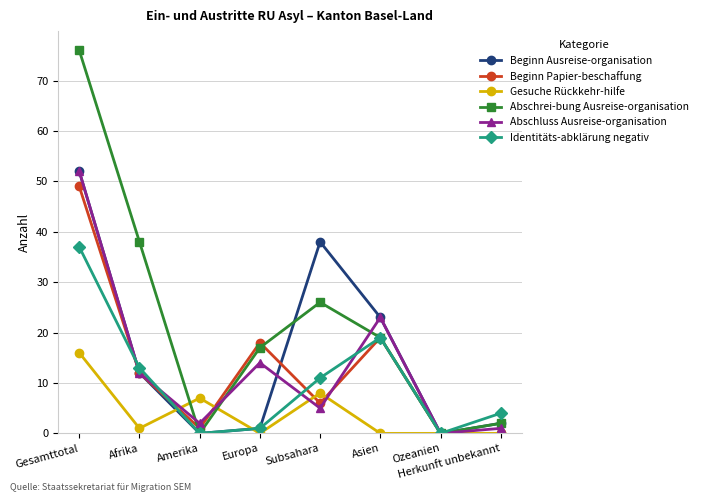

What is the difference between the Abschluss Ausreise-organisation values at Afrika and Gesamttotal?

40